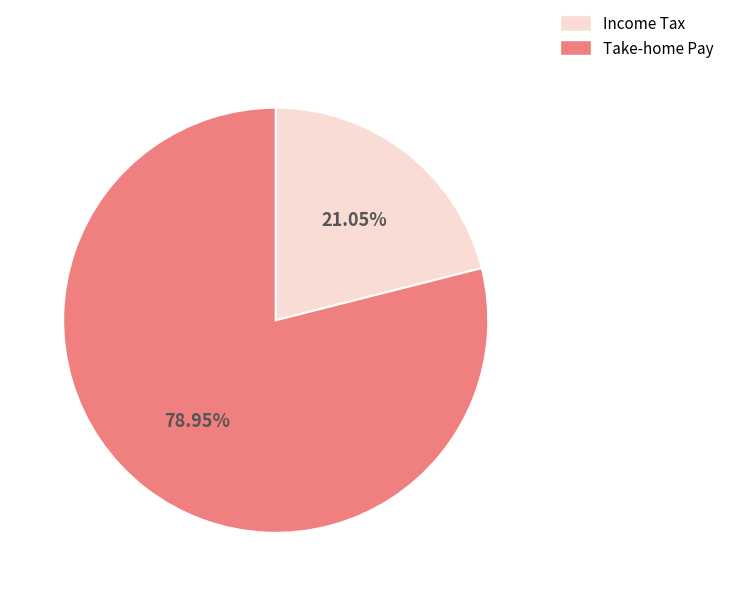

Rank the categories by value from lowest to highest.

Income Tax, Take-home Pay